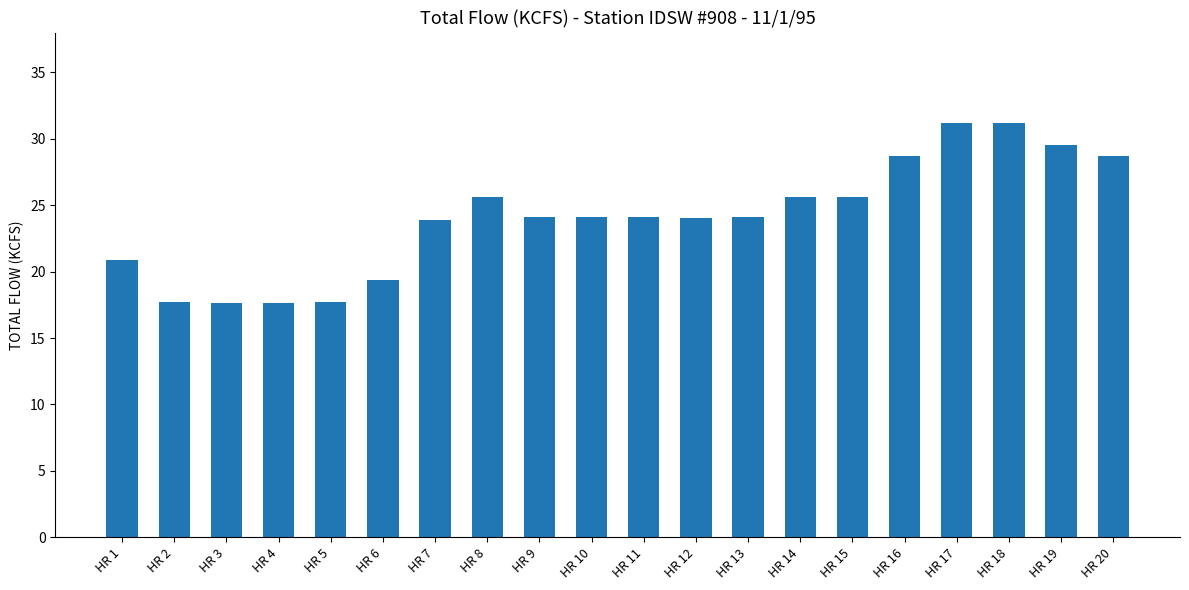

What is the sum of all values?

481.3